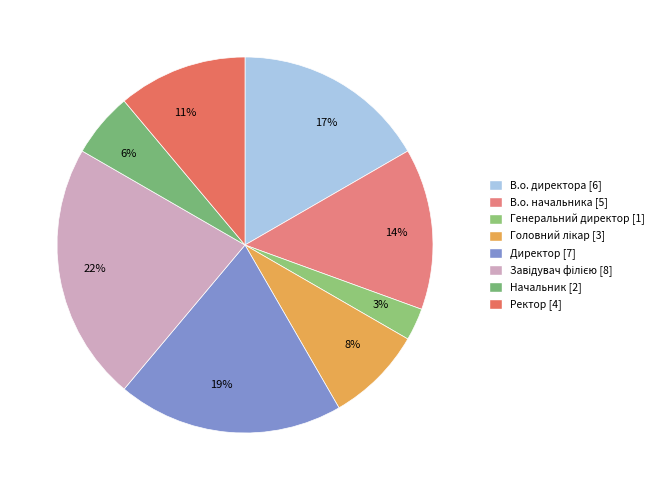

Which has a higher value, 14% or 17%?

17%